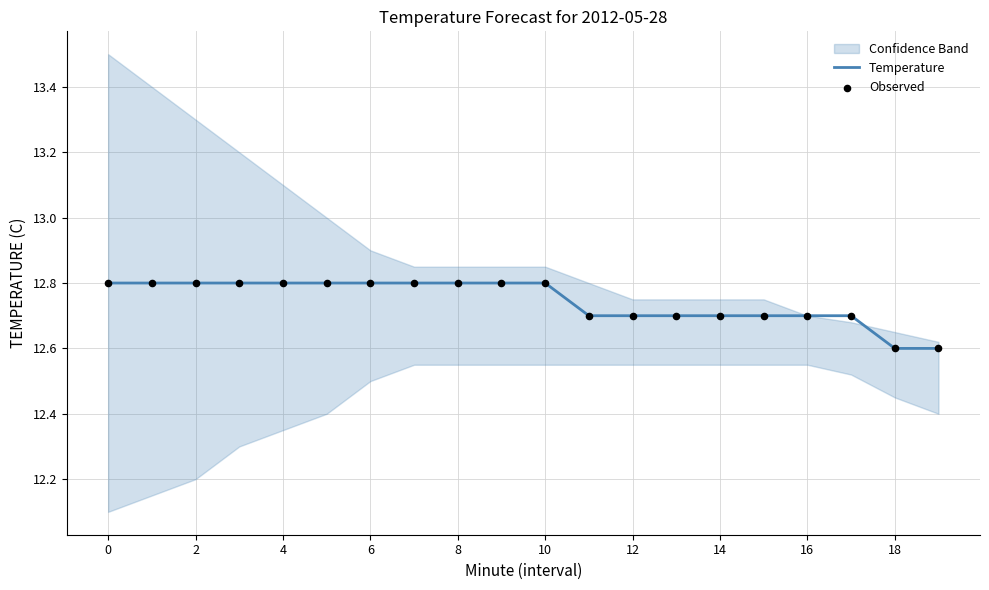

Which series has the largest total across all categories?

Temperature